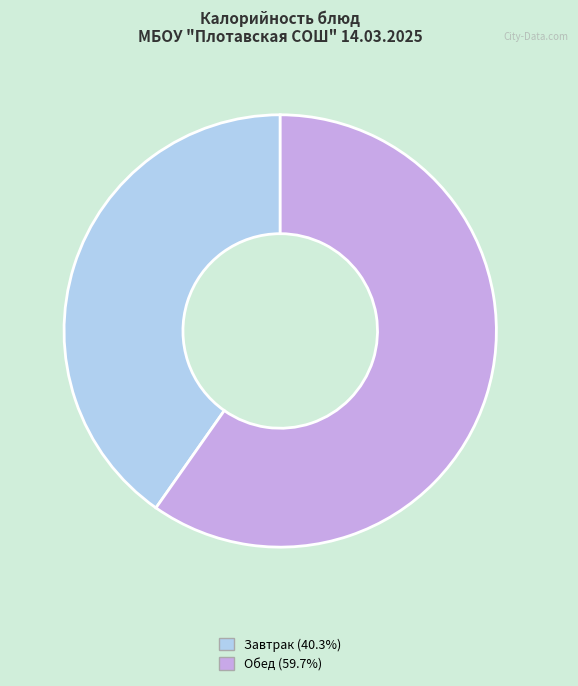

Does any single category account for the majority?

Yes